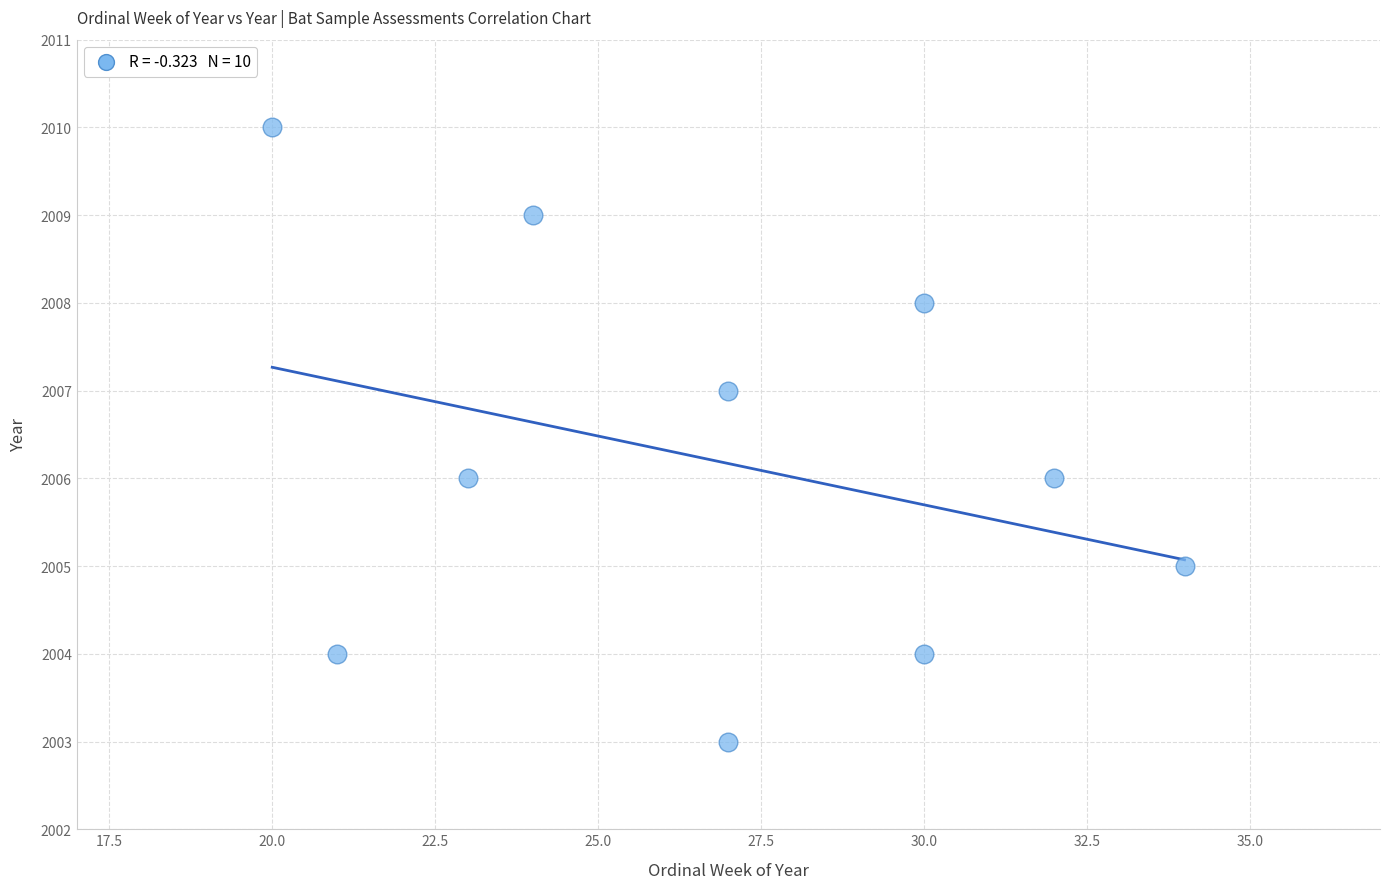

What is the average Y value?

2006